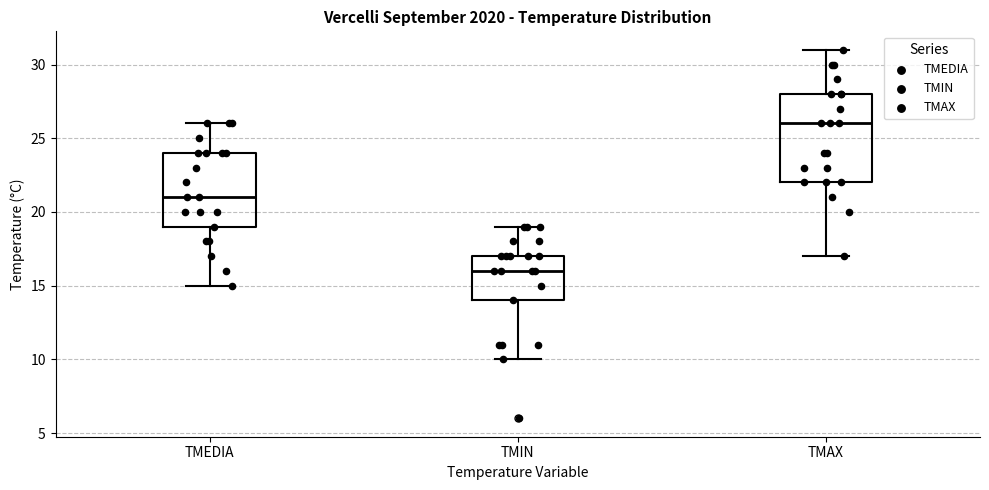

Comparing the boxes themselves (not the whiskers), which one is the tallest?

TMAX